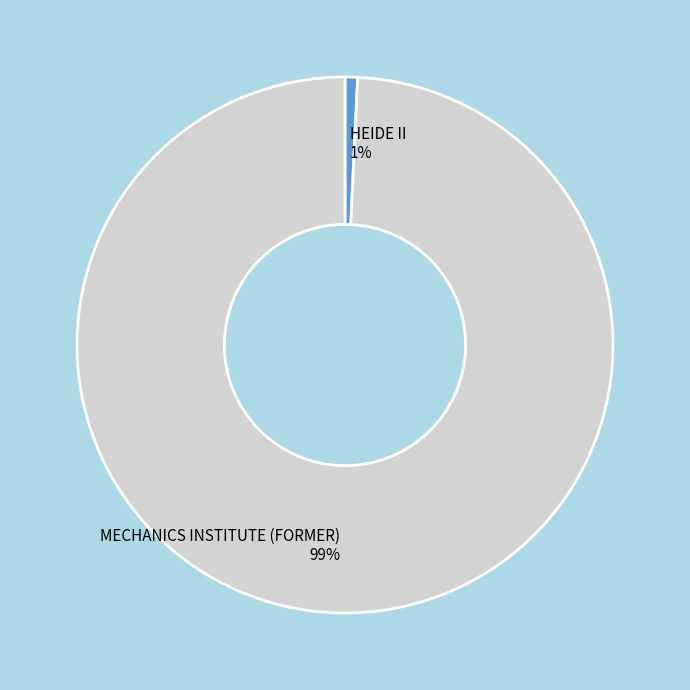

Which category has the biggest portion of the pie?

MECHANICS INSTITUTE (FORMER)